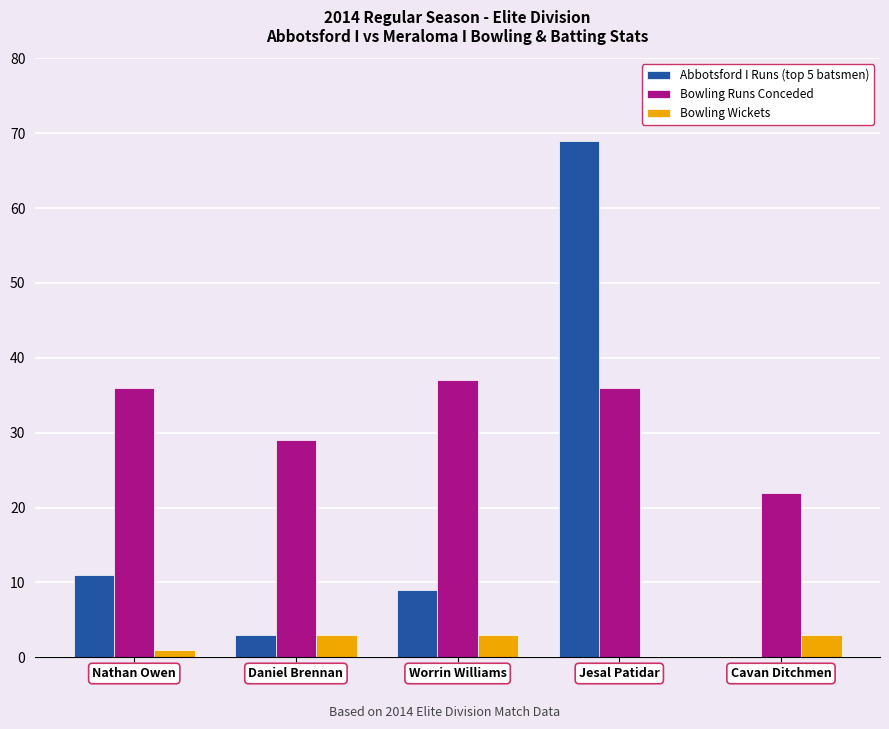

What is the sum of all Bowling Wickets values?

10